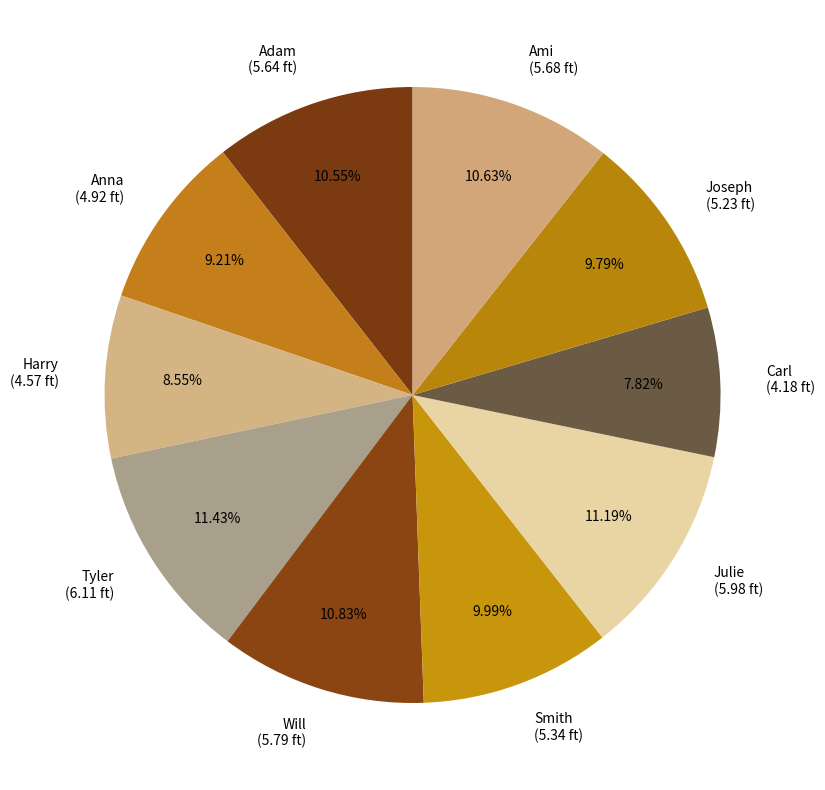

What is the ratio of the value at Adam to the value at Joseph?

1.1